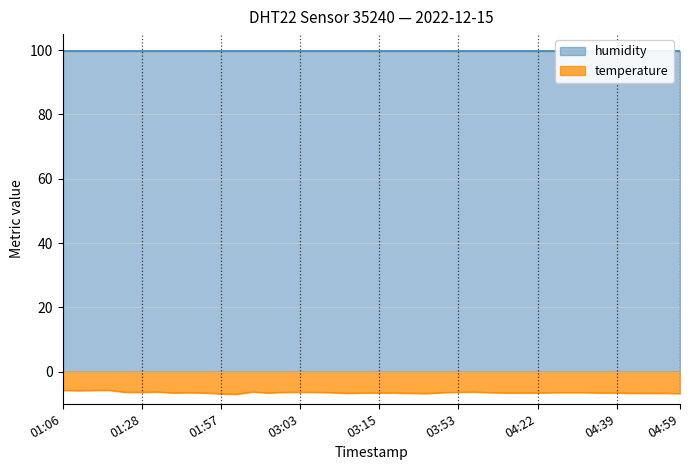

List the labels in order of value, largest first.

01:06, 01:11, 01:14, 01:09, 01:34, 02:32, 04:07, 01:26, 01:28, 03:00, 03:03, 03:05, 03:53, 01:49, 03:08, 03:51, 04:10, 04:28, 04:31, 04:33, 01:47, 01:52, 02:39, 03:13, 03:15, 03:20, 04:15, 04:20, 04:22, 04:36, 04:39, 03:10, 03:46, 04:48, 04:50, 04:53, 03:48, 04:59, 01:57, 02:00